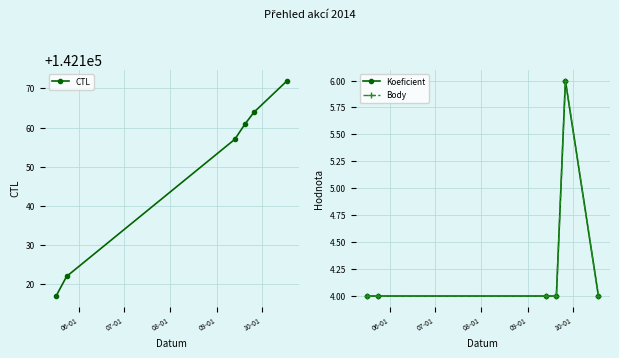

True or false: Koeficient has more than 0 points higher than both neighbors.

True